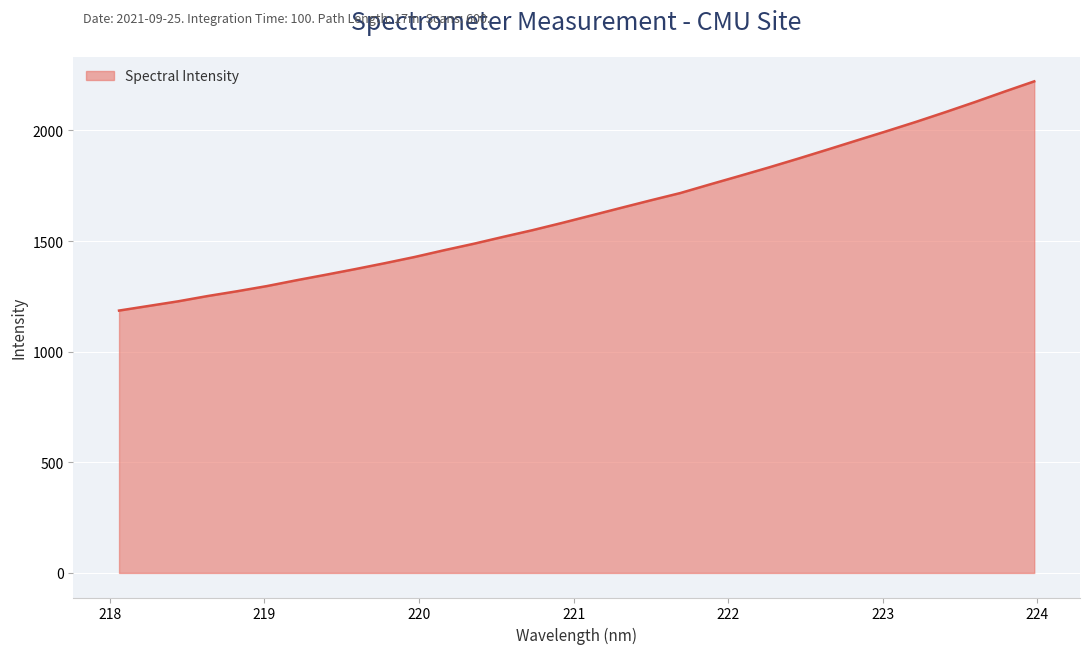

What is the smallest value displayed?

1185.9